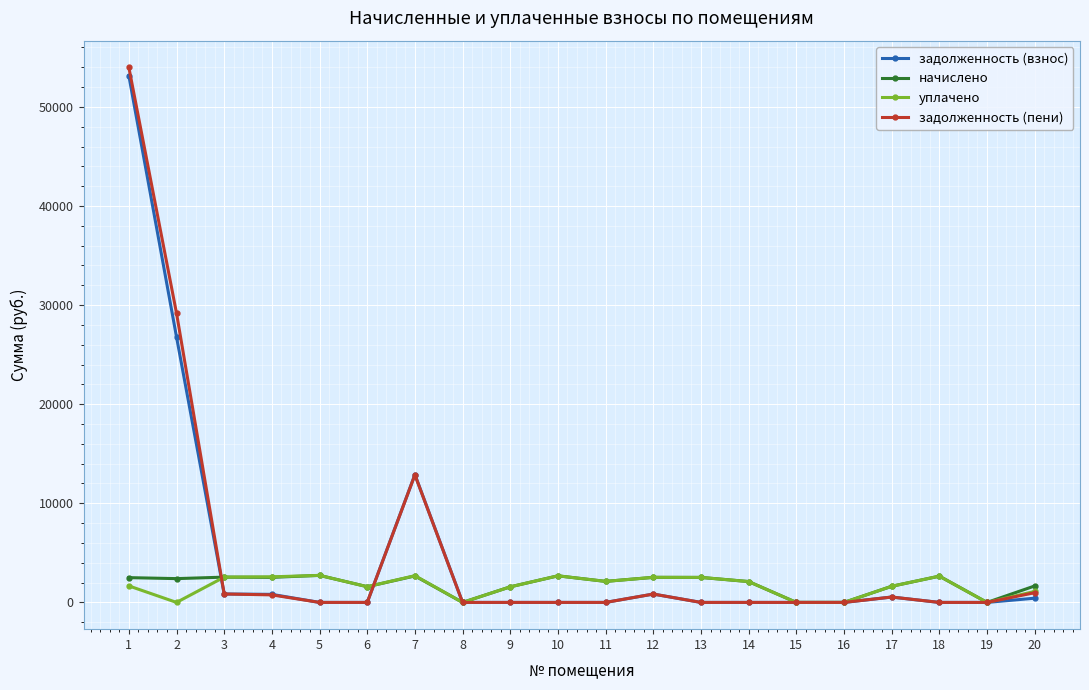

The value of задолженность (взнос) at 2 is 11986.1. True or false?

False